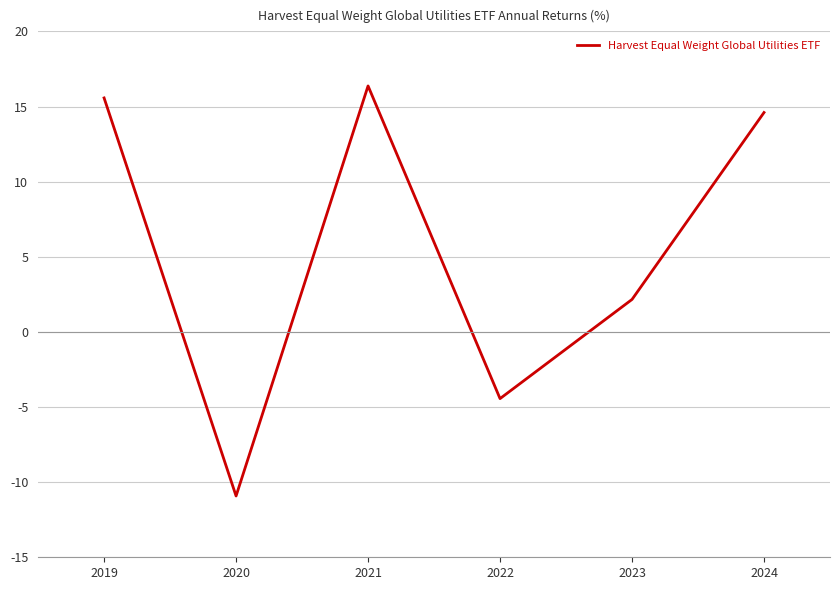

Which has a higher value, 2021 or 2022?

2021